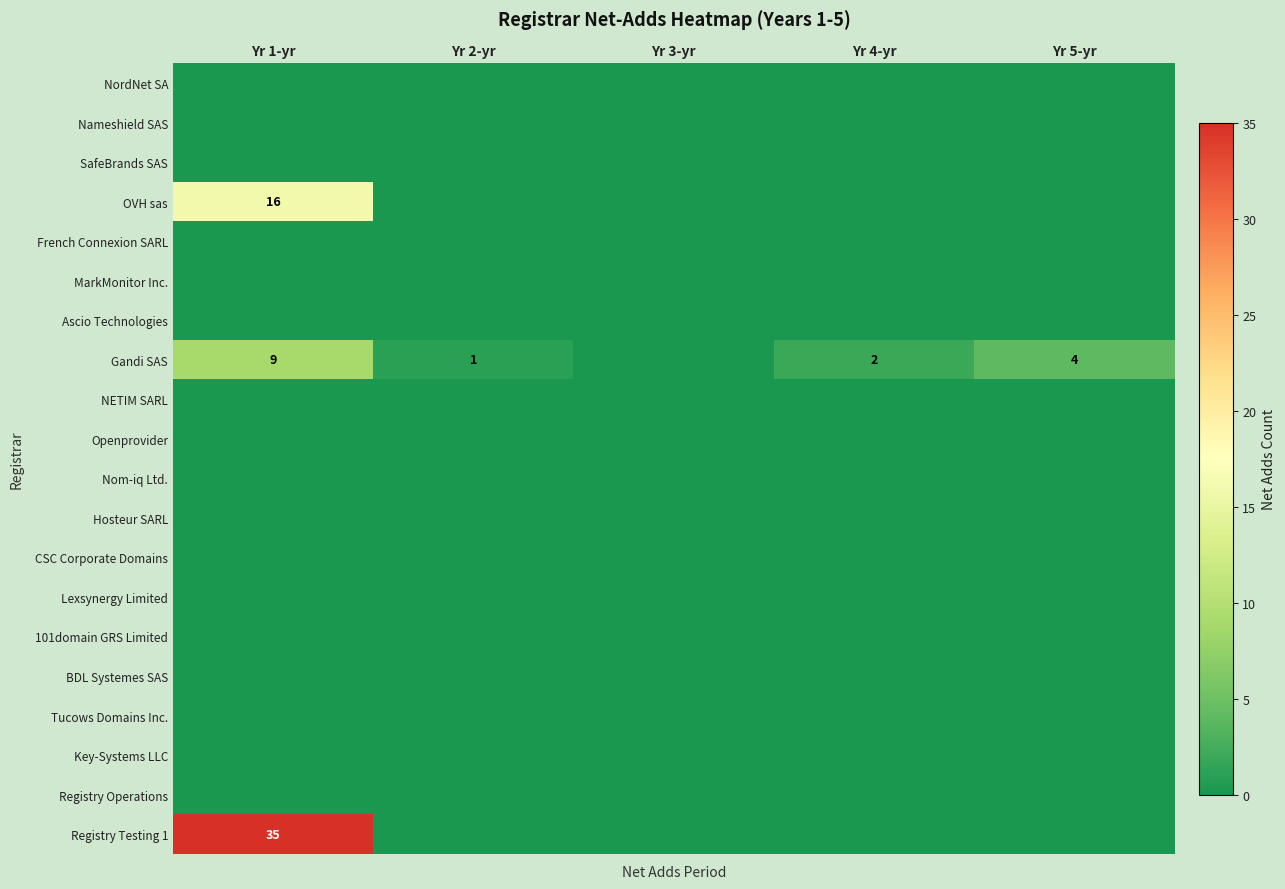

What is the greatest value displayed?

35